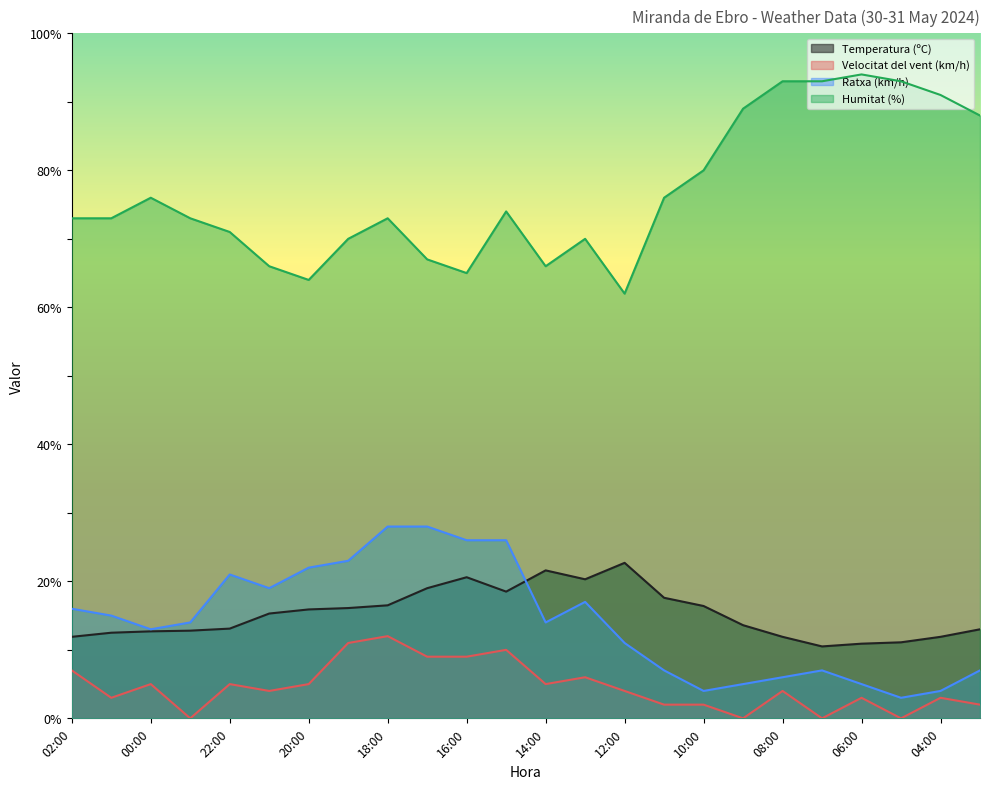

List the series in order of their peak value, lowest first.

Velocitat del vent (km/h), Temperatura (ºC), Ratxa (km/h), Humitat (%)